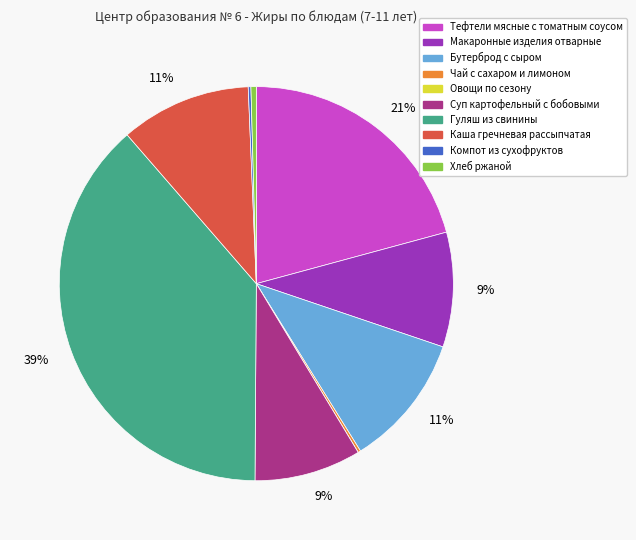

To the nearest percent, what is the average slice percentage?

10%